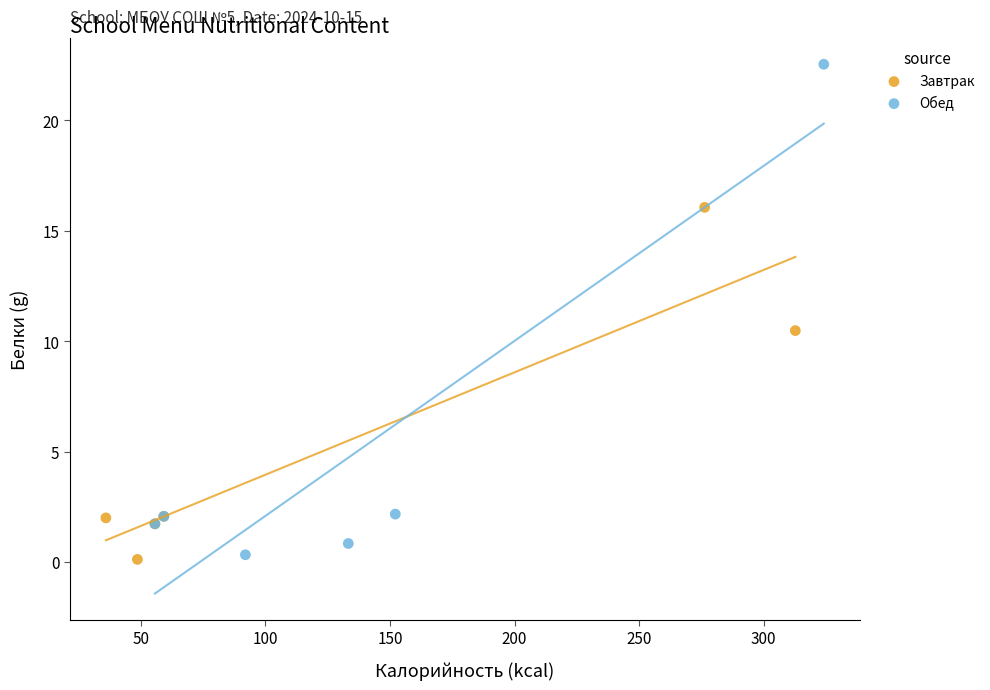

Which series has the largest Y range (max minus min)?

Обед